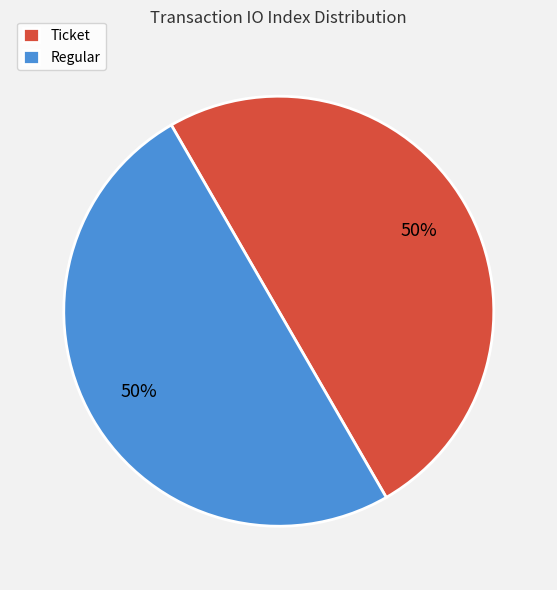

The Ticket slice represents 61% of the pie. True or false?

False